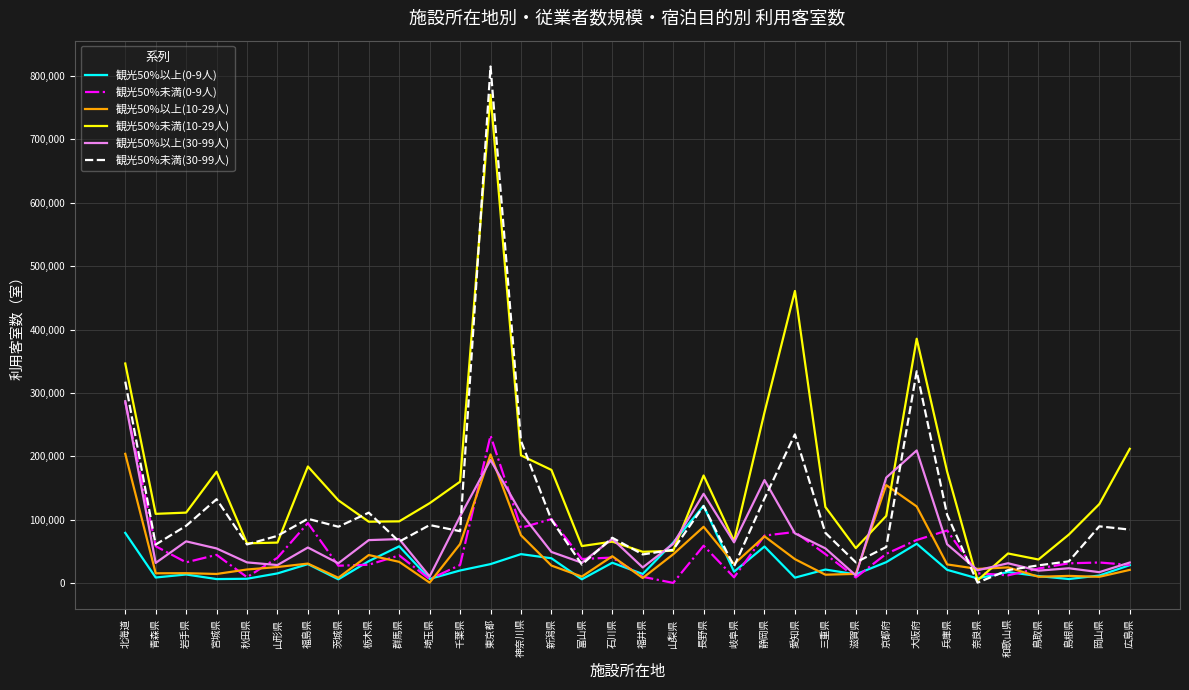

At which category does the chart reach its peak across all series?

東京都